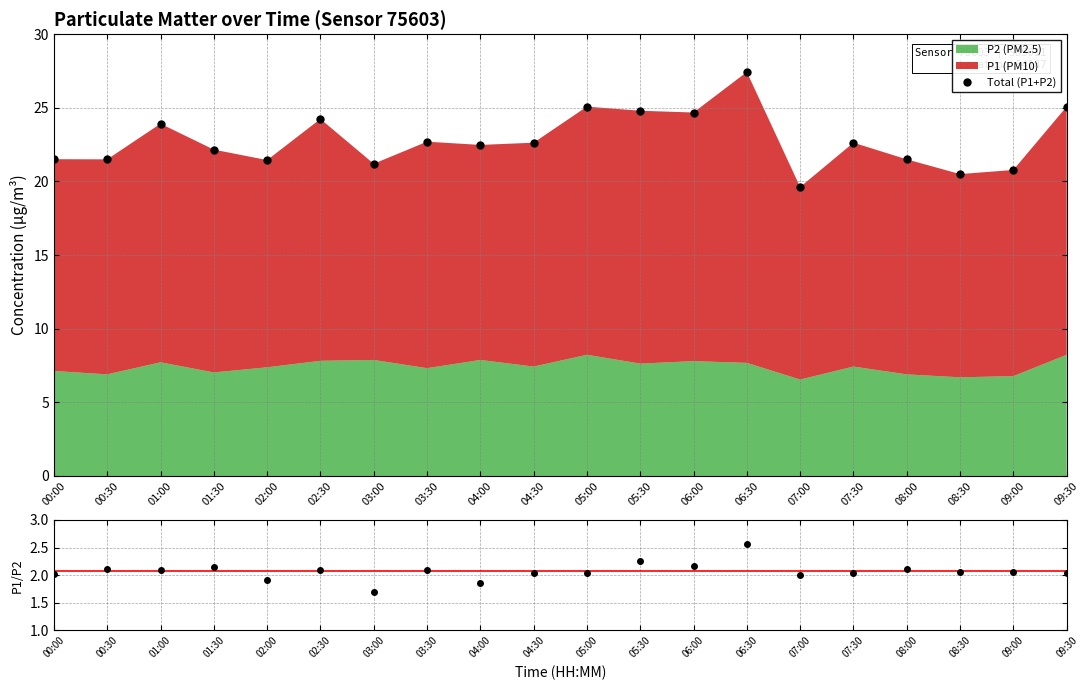

True or false: Total (P1+P2) and P1/P2 cross at least once.

False